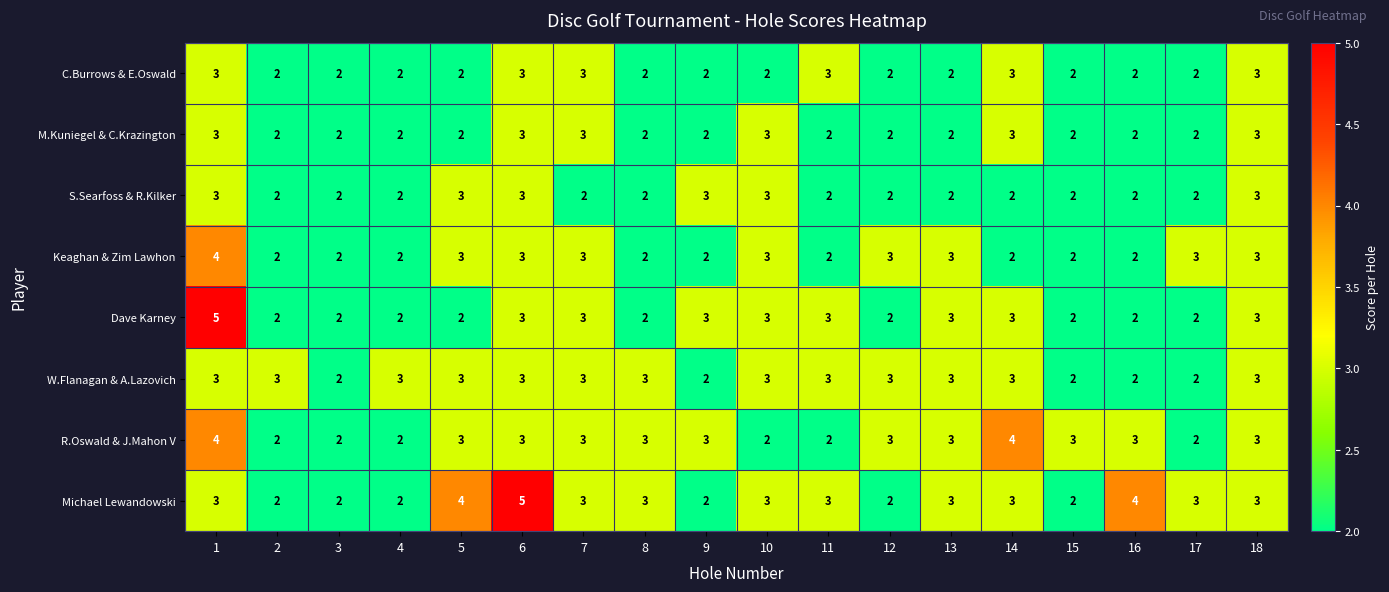

What is the difference between the maximum and minimum values in the Dave Karney series?

3